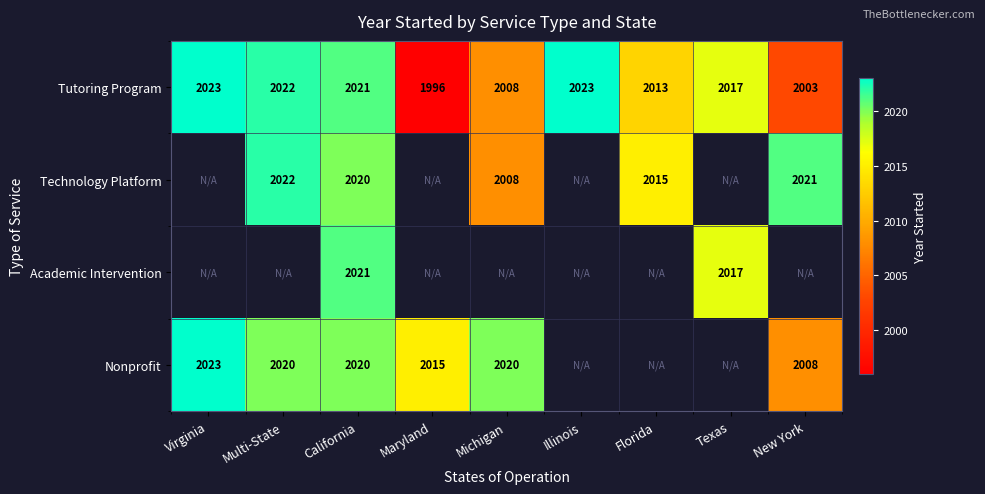

What is the minimum value shown in the chart?

1996.0